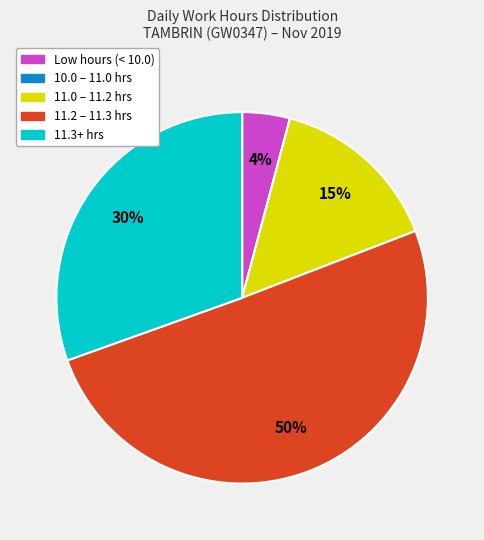

Does any single category account for the majority?

Yes